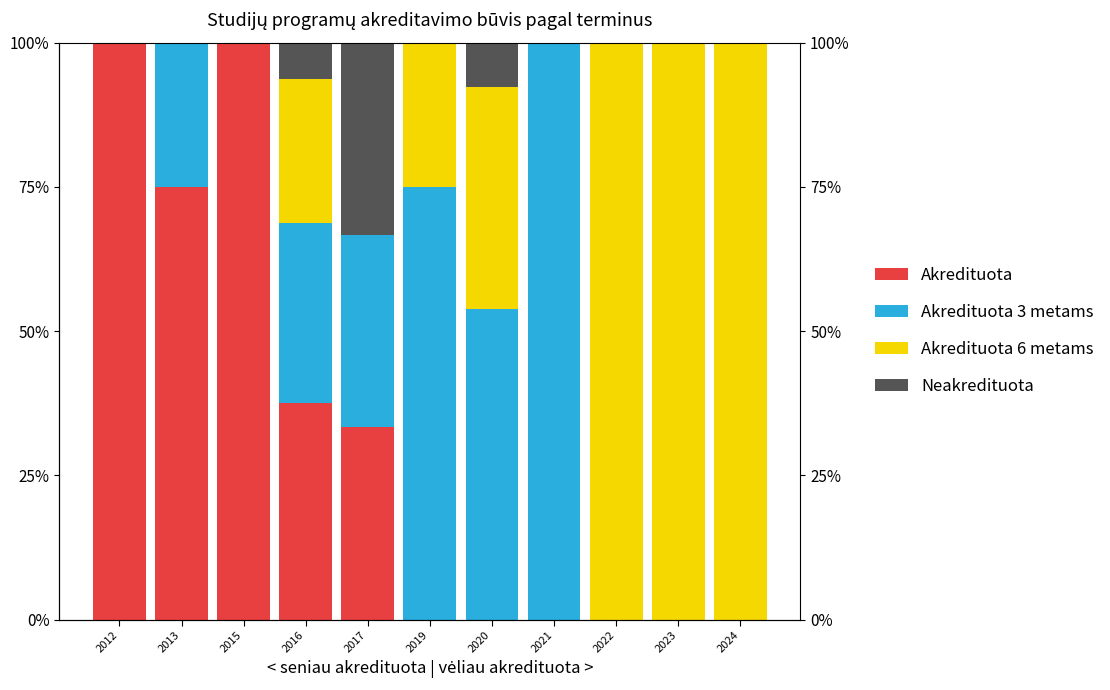

Is it true that Neakredituota equals 4.0 at 2020?

False